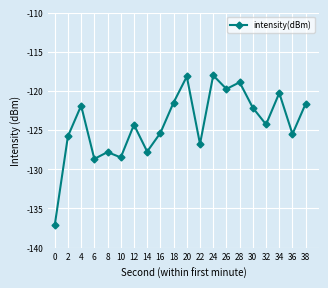

Is this an area chart (filled region under the line)?

No